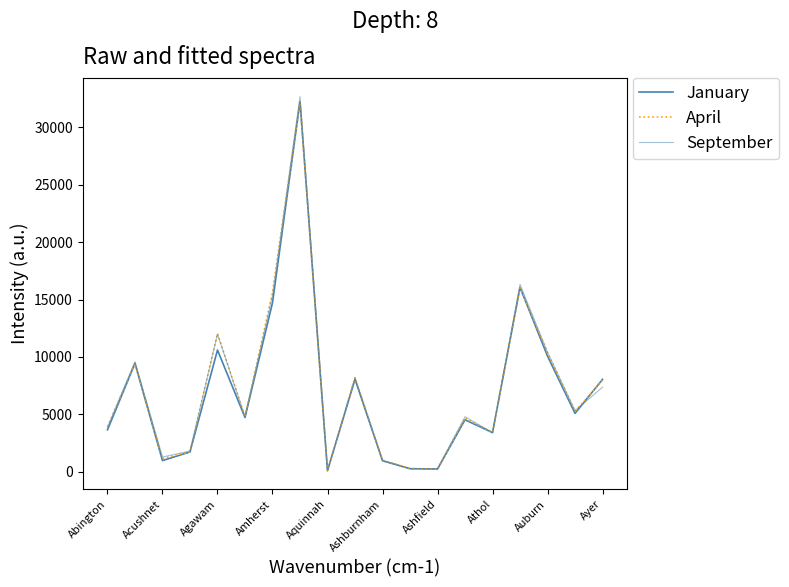

How many lines are shown in the chart?

3